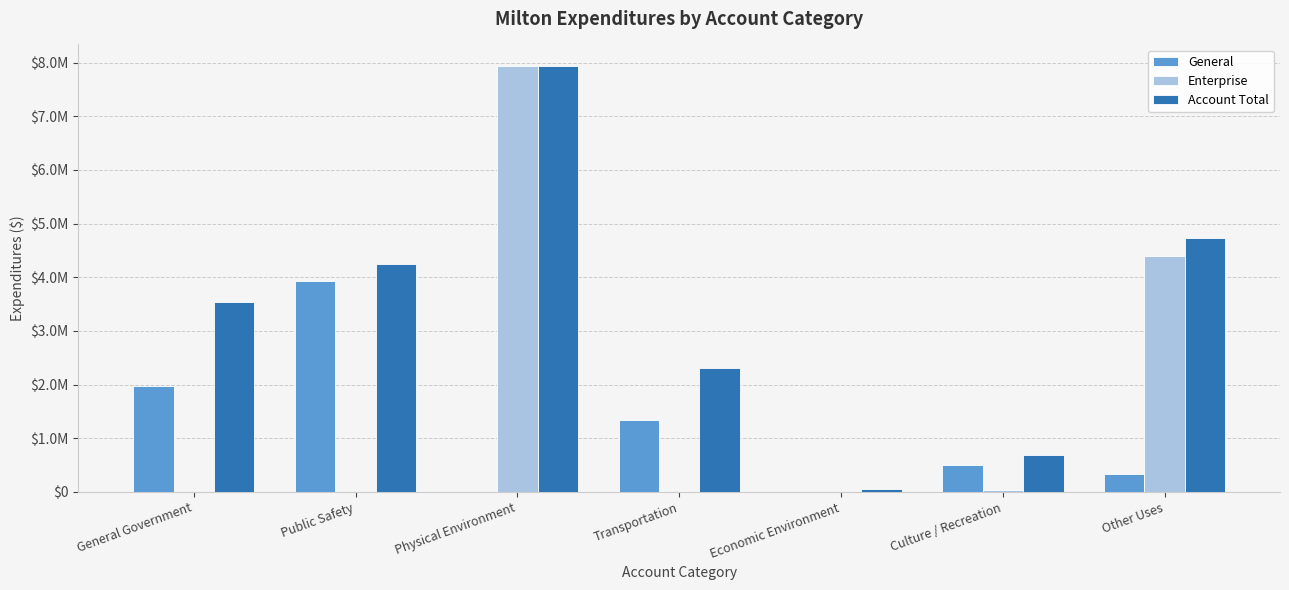

Rank the series by their maximum value, from highest to lowest.

Enterprise, Account Total, General